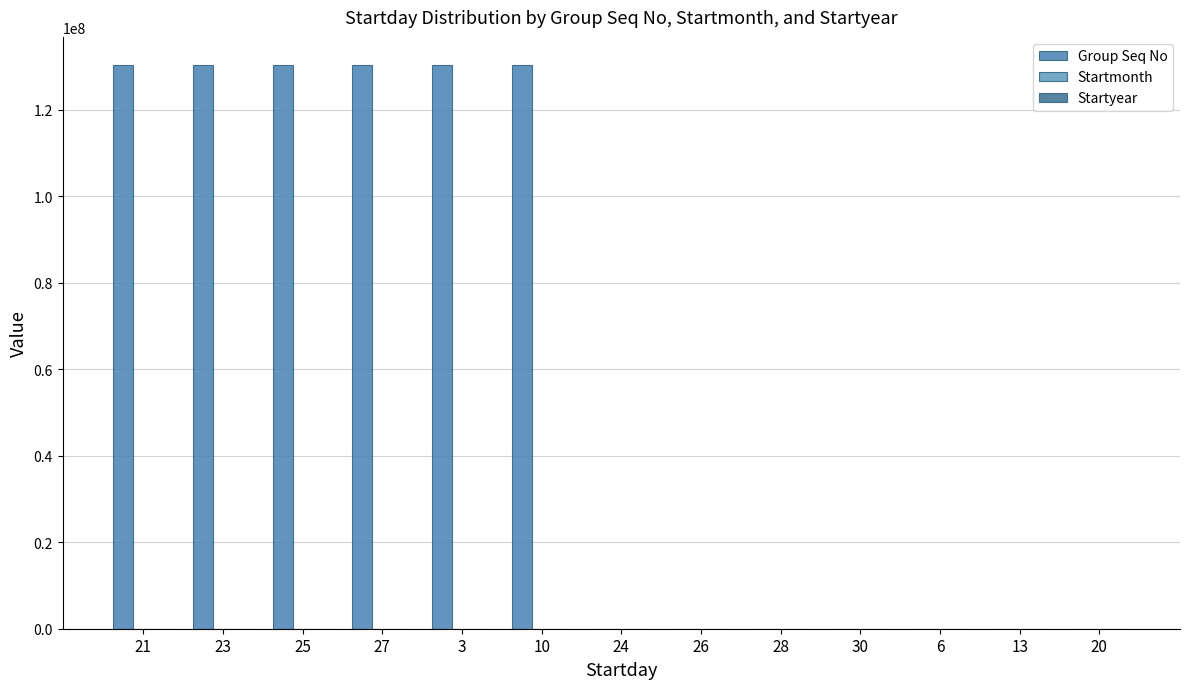

Are the bars horizontal?

No